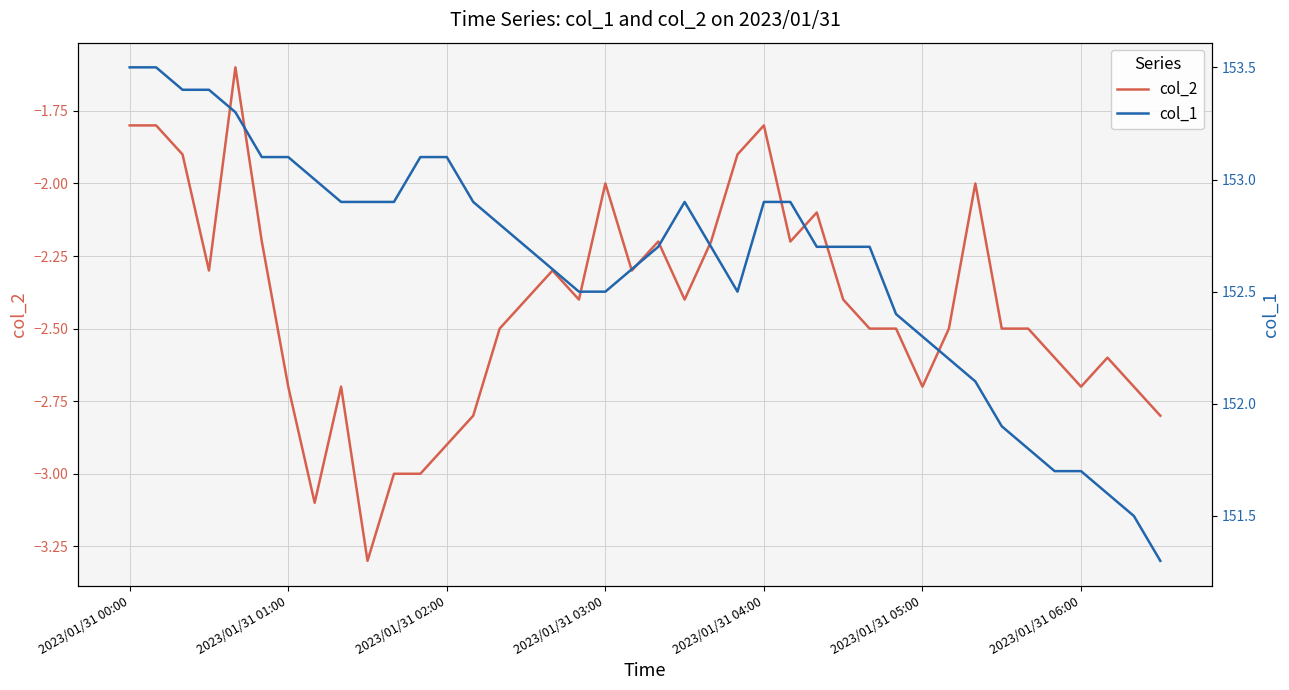

What is the minimum value for col_2?

-3.3